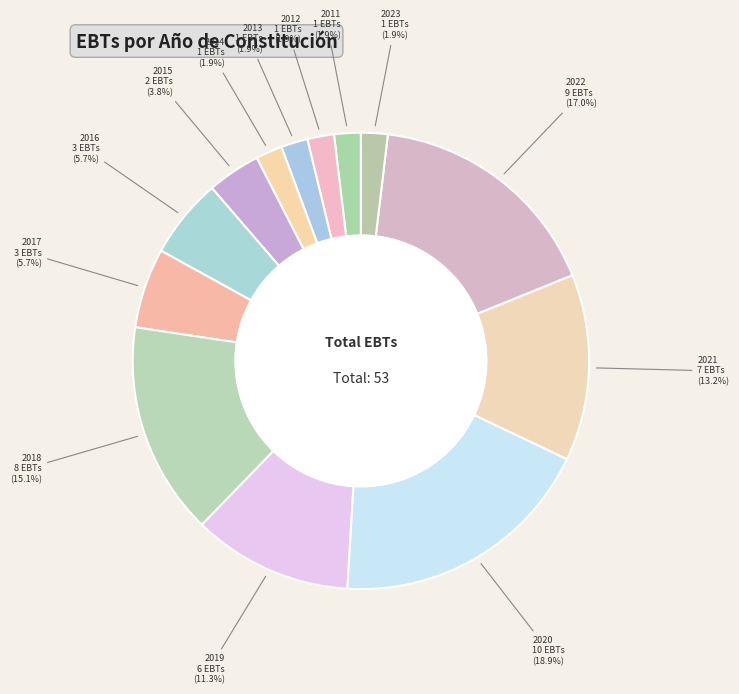

Count the number of slices in the pie.

13